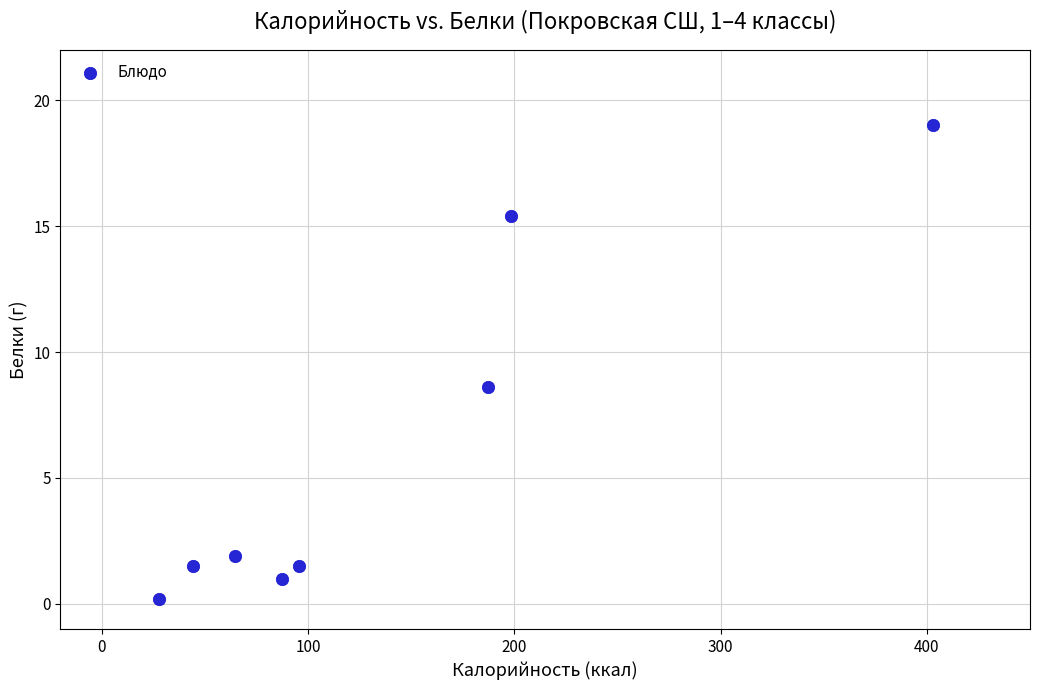

What Y value in the scatter plot is closest to 9?

8.6